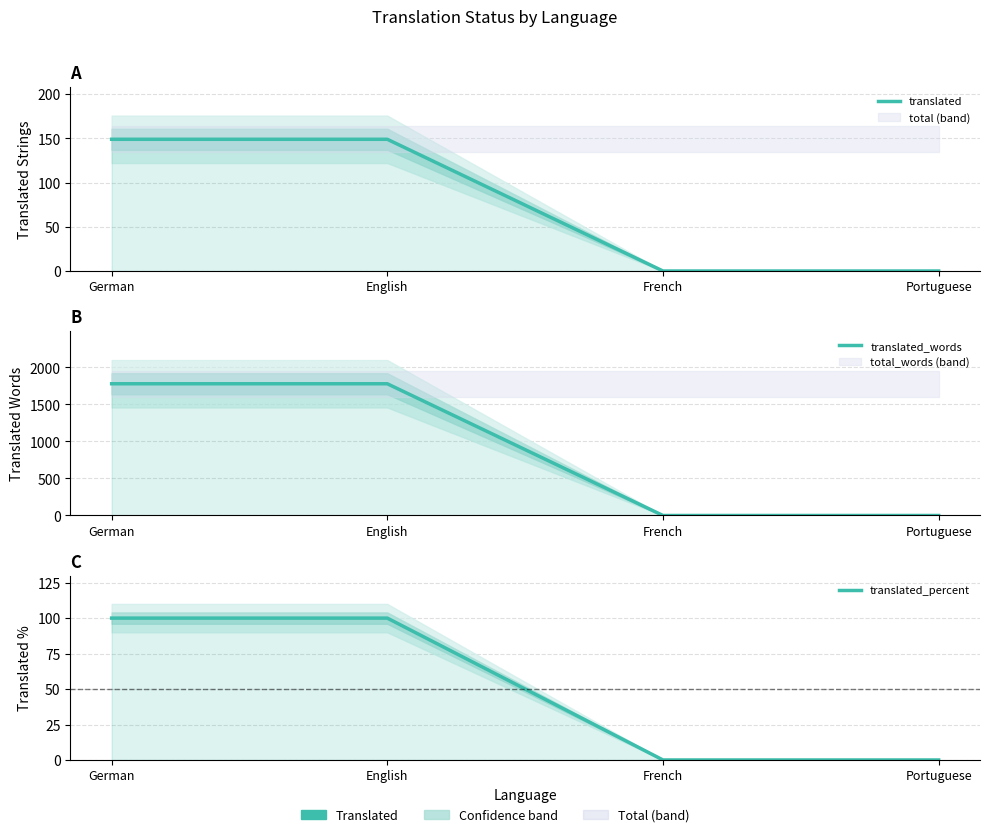

The value of translated_percent at German is 100. True or false?

True